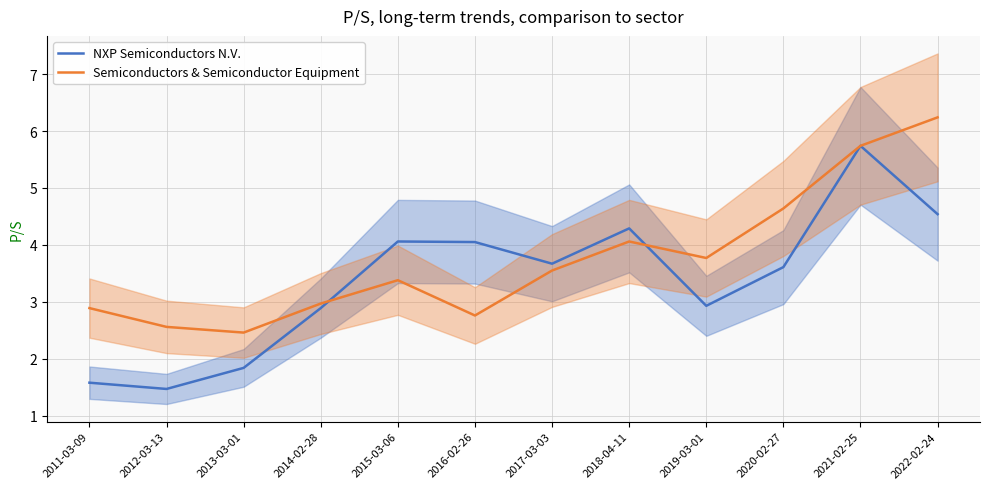

What is the label of the 8th point from the left?

2018-04-11